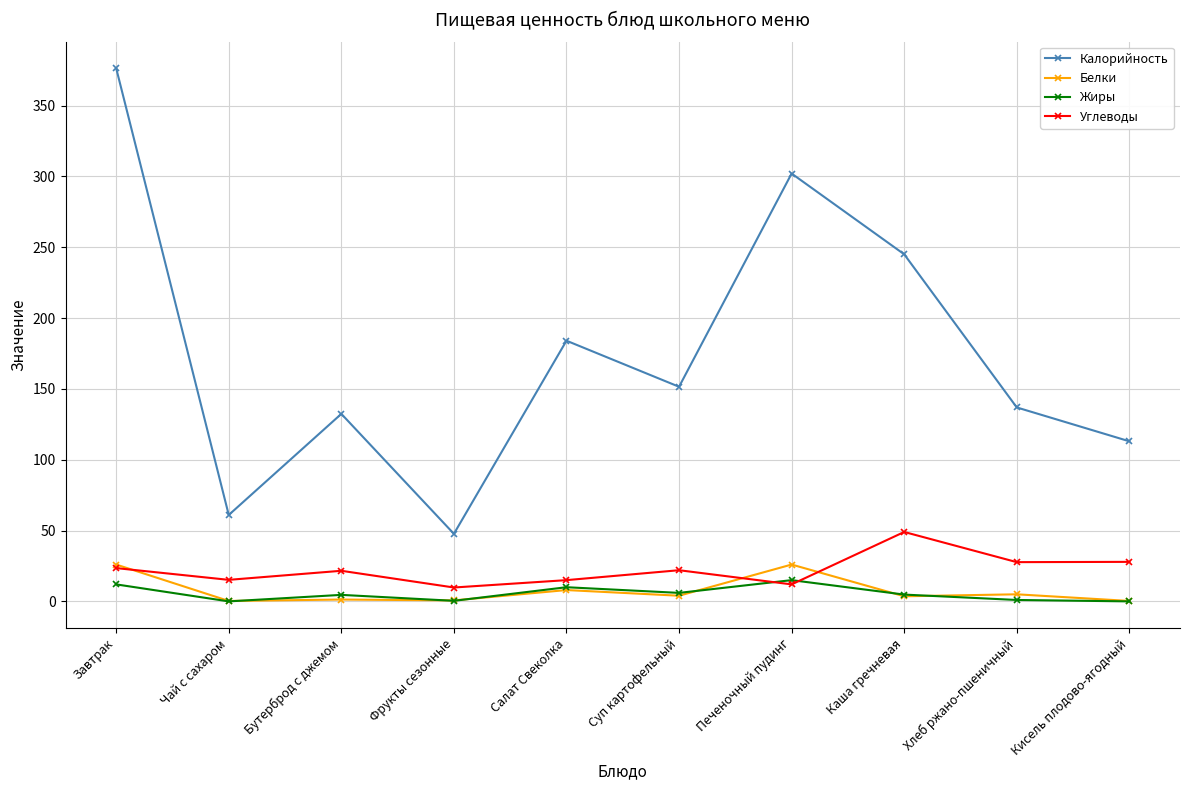

The value of Калорийность at Хлеб ржано-пшеничный is 194.8. True or false?

False